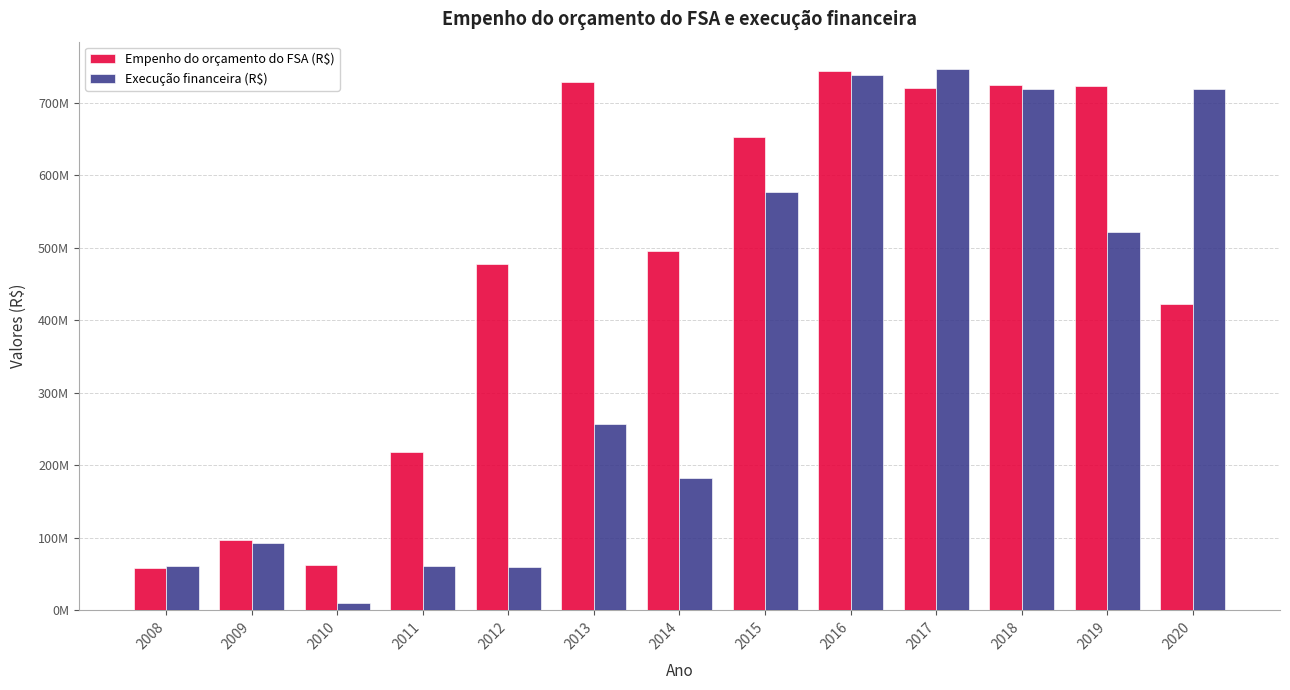

What is the lowest value of the Execução financeira (R$) series?

9532632.3